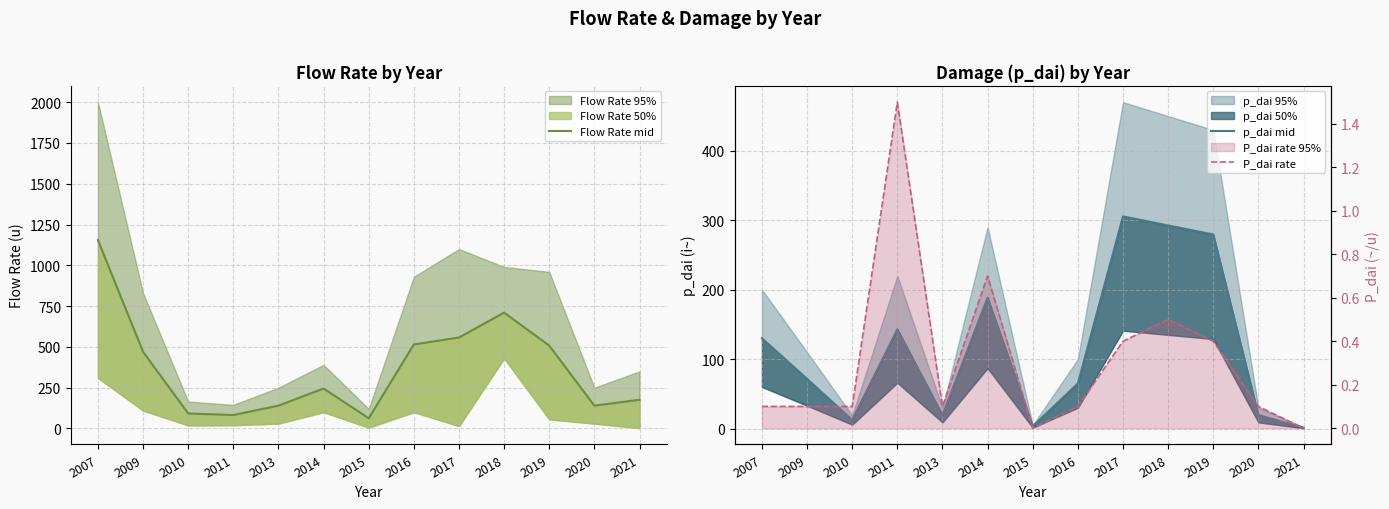

What is the difference between the second highest and minimum values in the P_dai rate series?

0.7